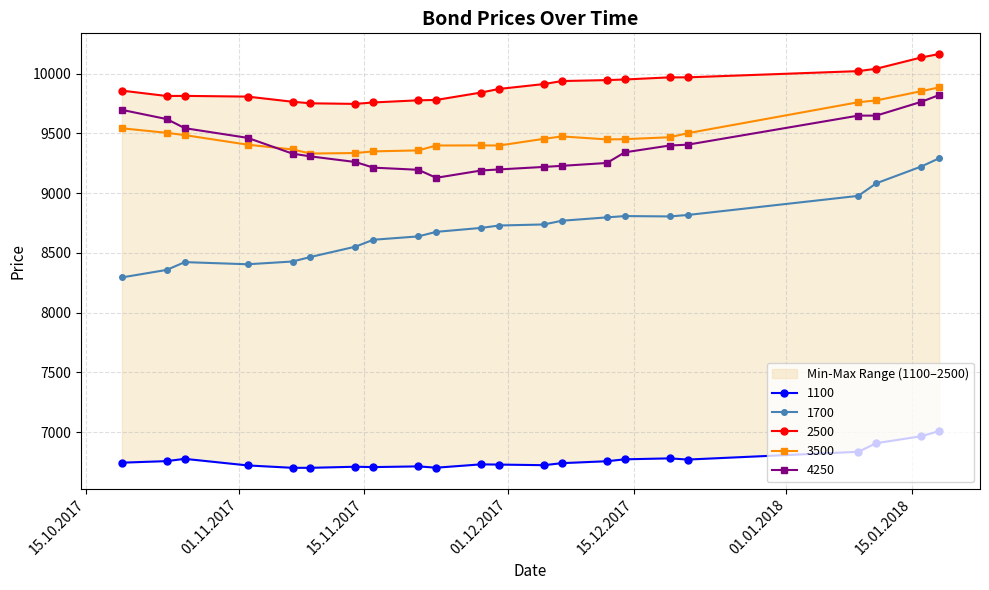

True or false: 1100 has more than 0 interior local peaks.

True